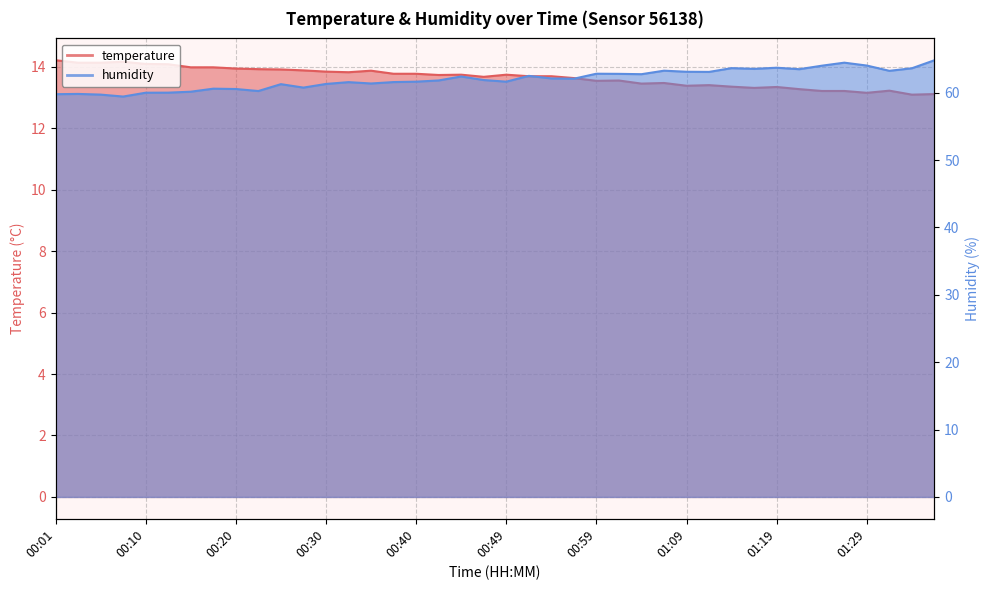

What position from the right is 00:25?

30